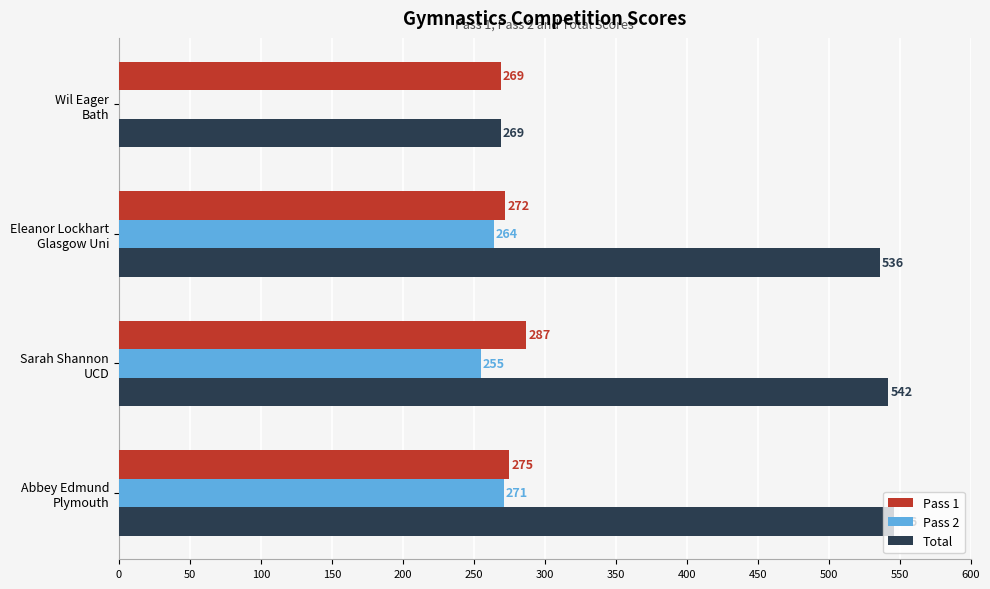

What is the maximum value shown in the chart?

546